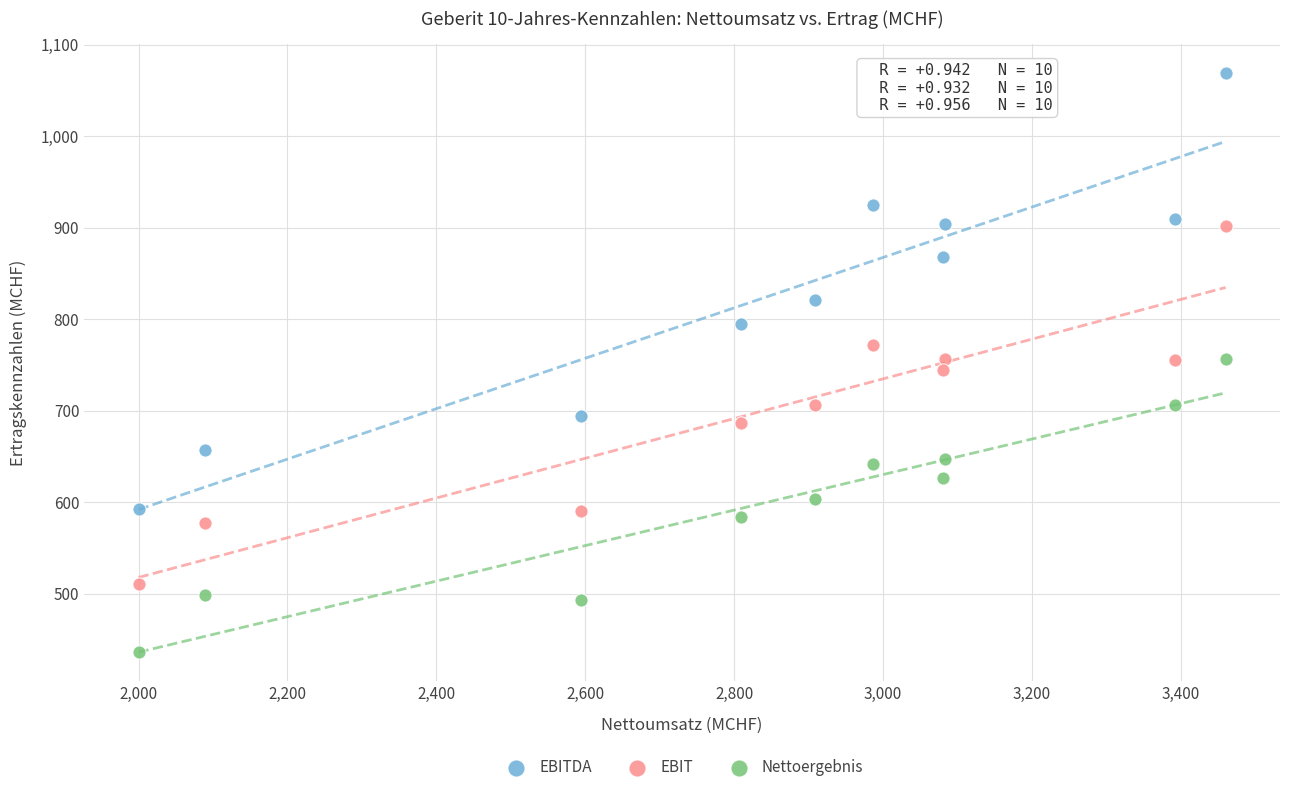

Which series reaches the maximum Y coordinate?

EBITDA